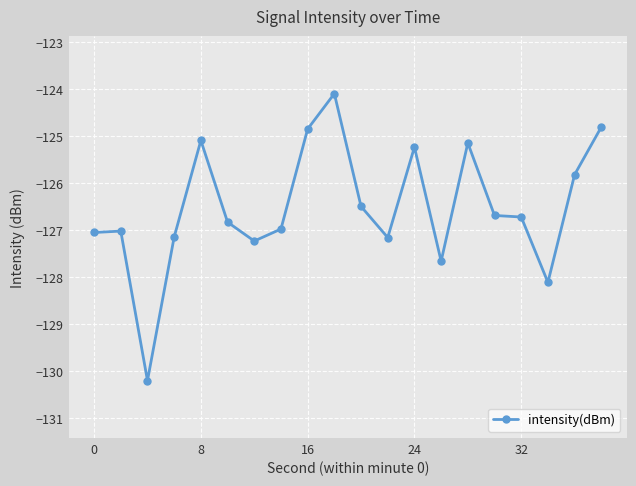

Does the chart display data point markers on the line(s)?

Yes